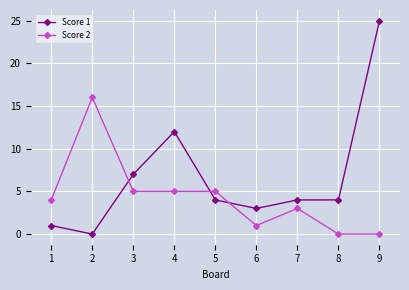

What is the total value across all series at 6?

4